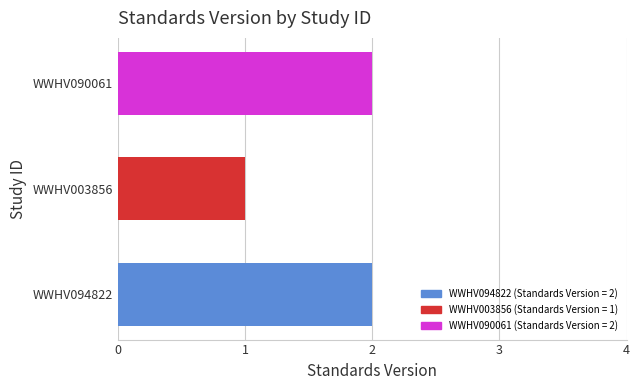

Reading top to bottom, transcribe all the data shown in this chart.

WWHV090061=2	WWHV003856=1	WWHV094822=2